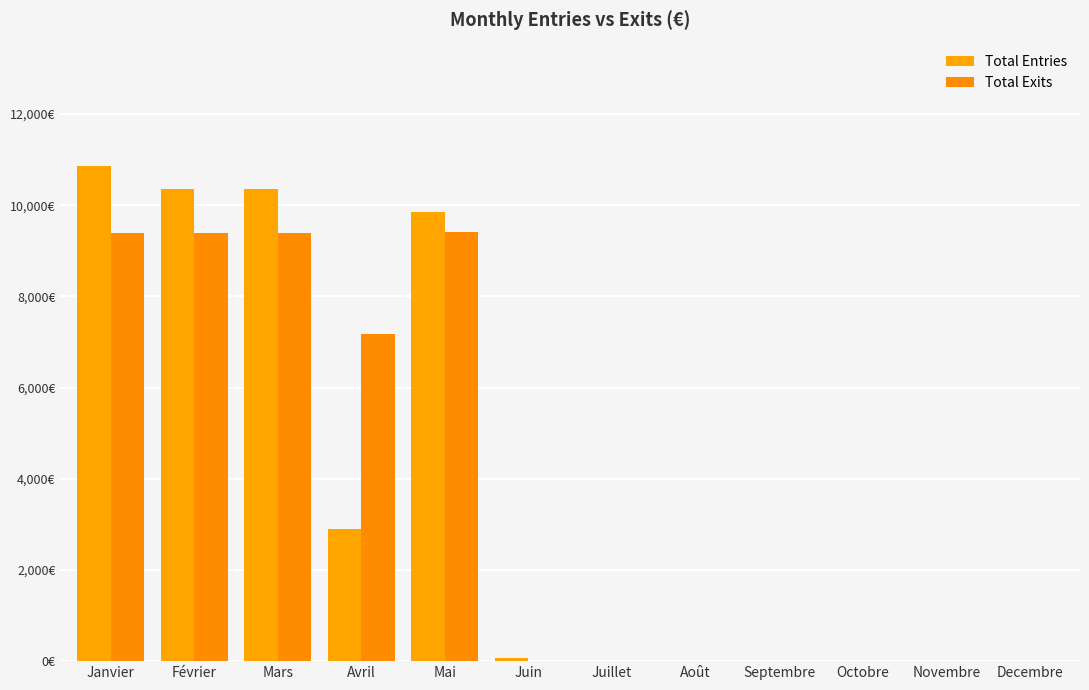

Are the bars grouped side by side (vs. stacked)?

Yes